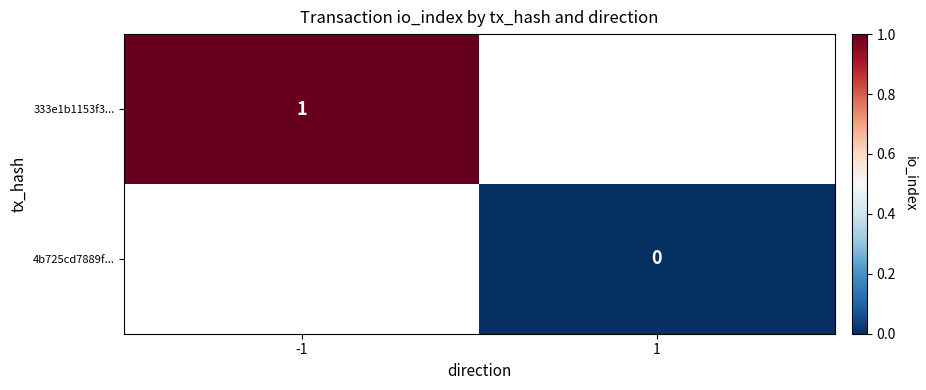

True or false: 333e1b1153f3... has a value of 1 at -1.

True